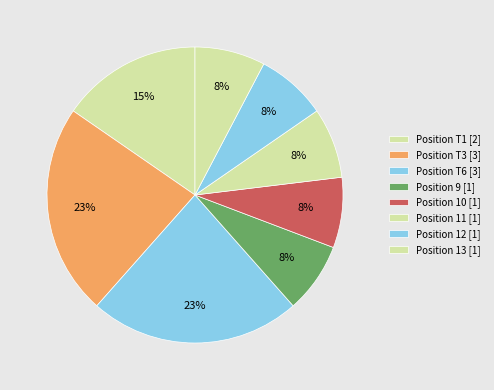

Count the number of slices in the pie.

8